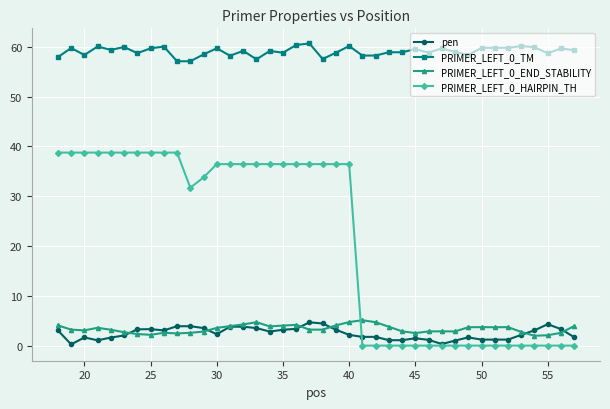

True or false: PRIMER_LEFT_0_TM and pen cross at least once.

False